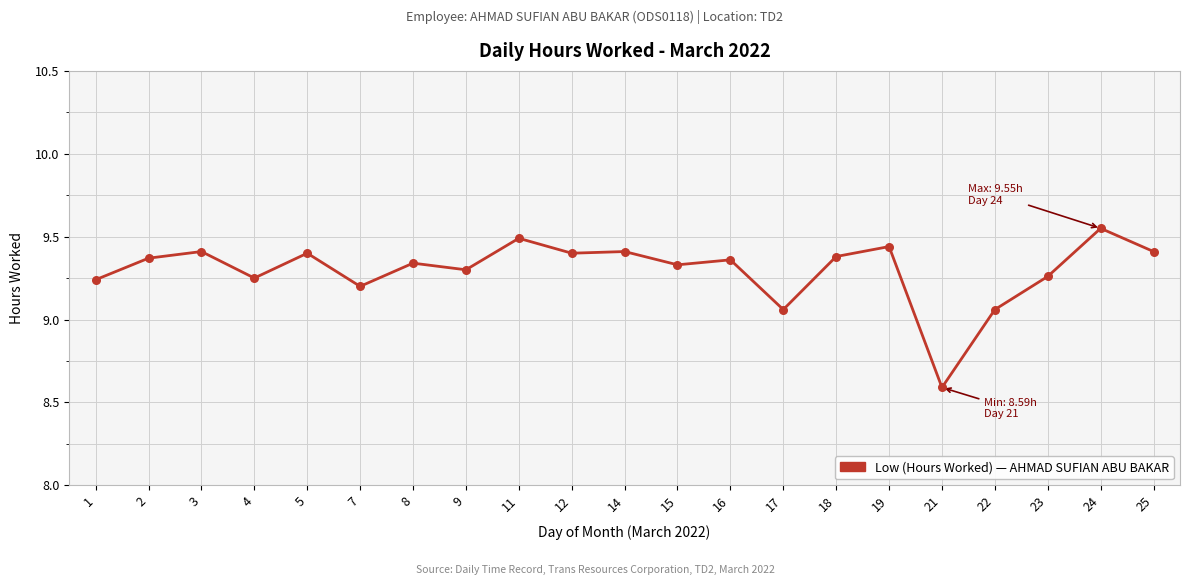

Approximately how many times larger is the value at 16 compared to 8?

1.0